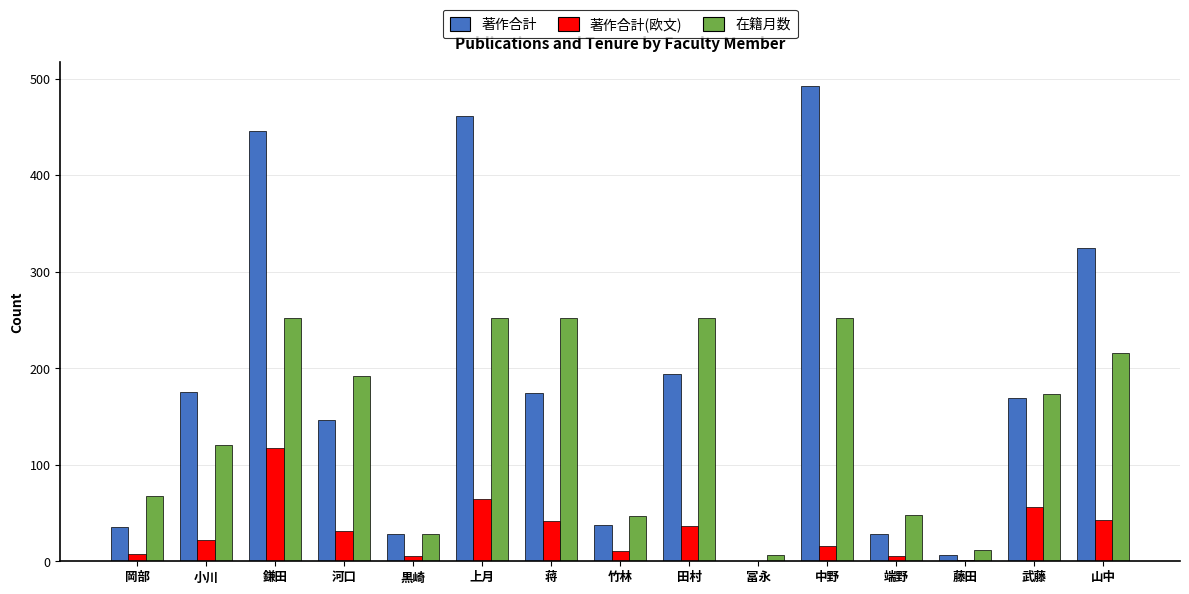

Is the value of 著作合計(欧文) at 竹林 greater than the value of 著作合計 at 中野?

No